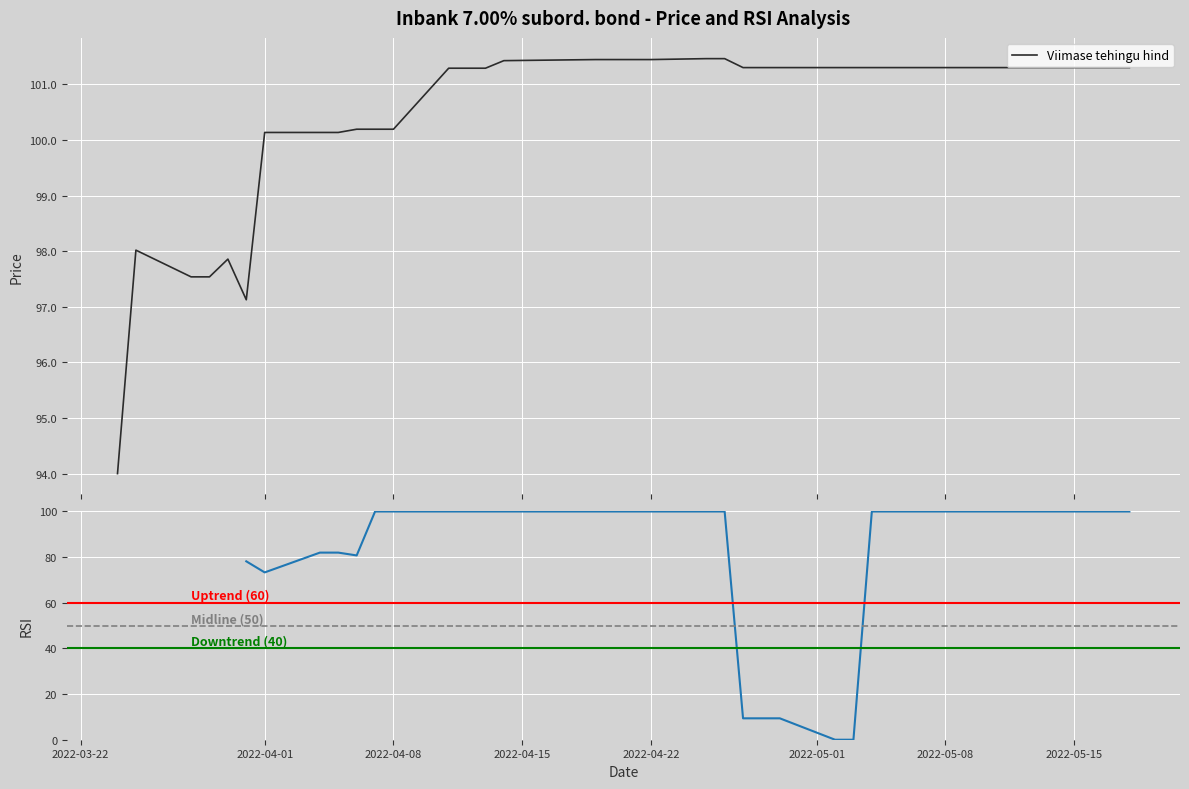

How many values are below 101?

12